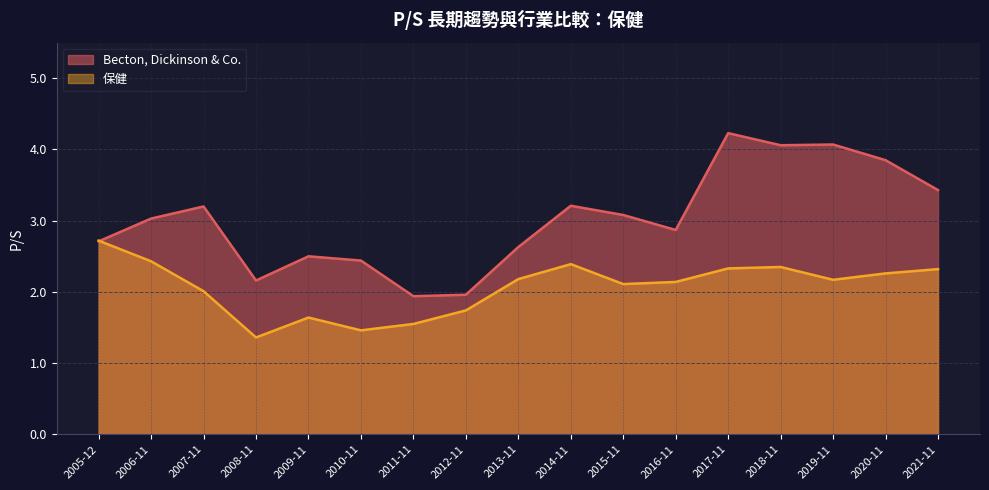

At which category is the sum across all series the highest?

2017-11